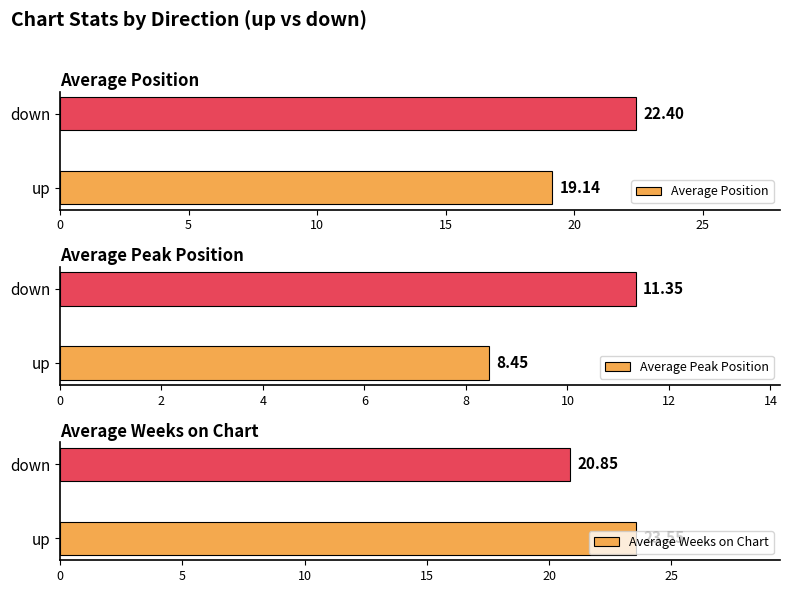

The value of Average Position at 0 is 19.1. True or false?

True